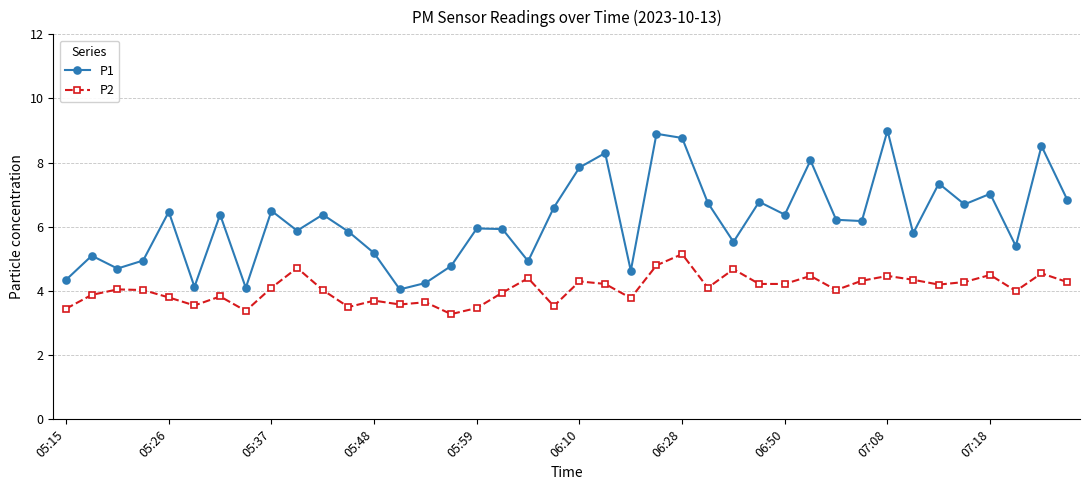

True or false: P2 has more than 1 interior local peaks.

True